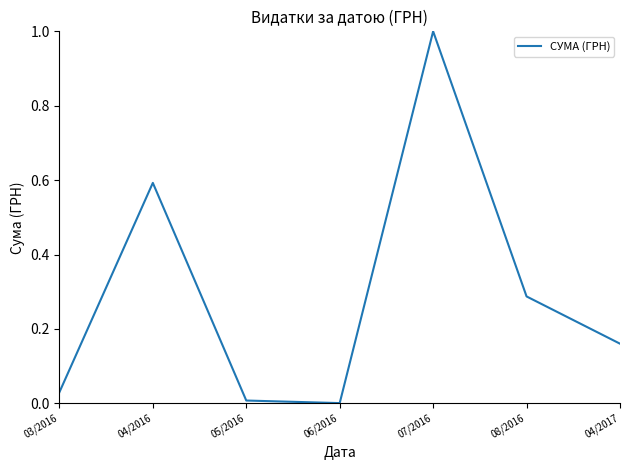

How many distinct data groups are displayed?

1